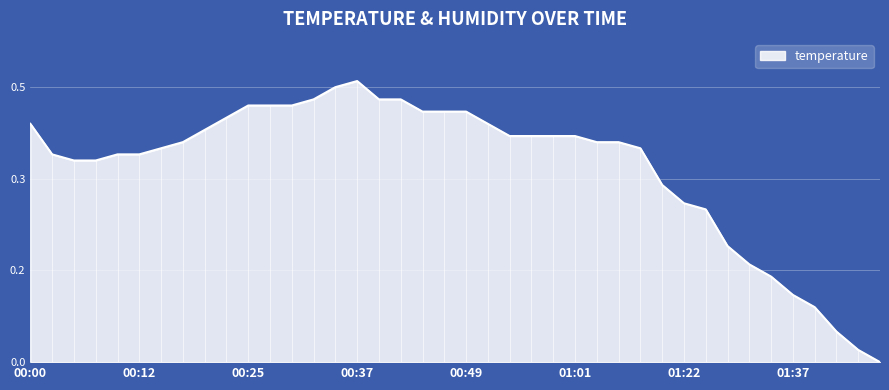

What is the value of the 28th point from the left?

0.4